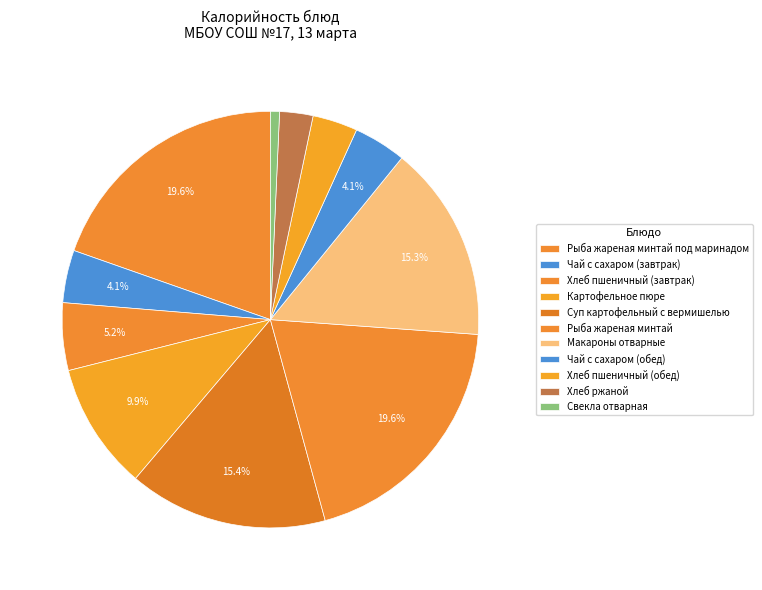

Which has a higher value, Хлеб пшеничный (обед) or Макароны отварные?

Макароны отварные